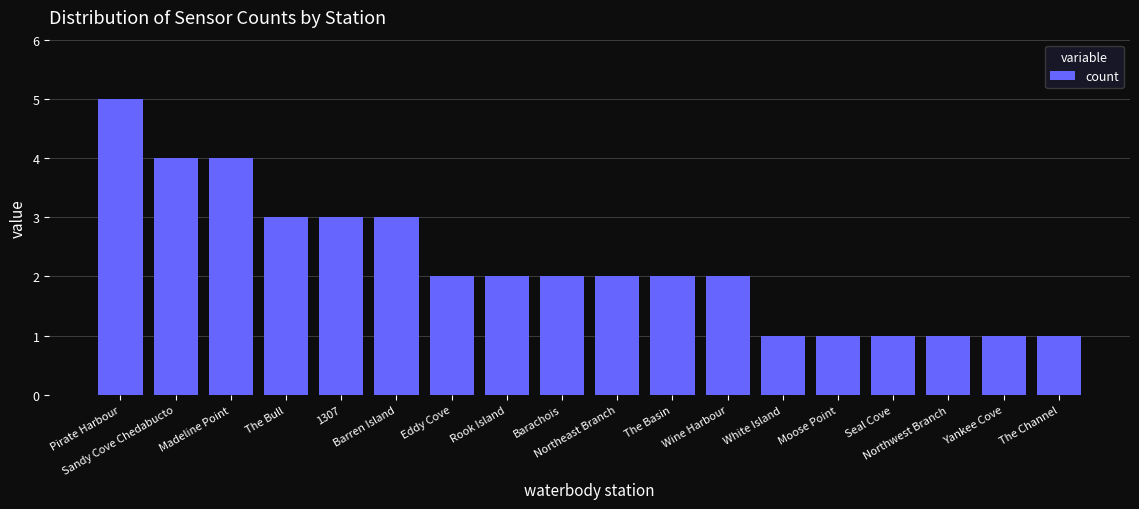

What is the label of the 1st bar from the left?

Pirate Harbour